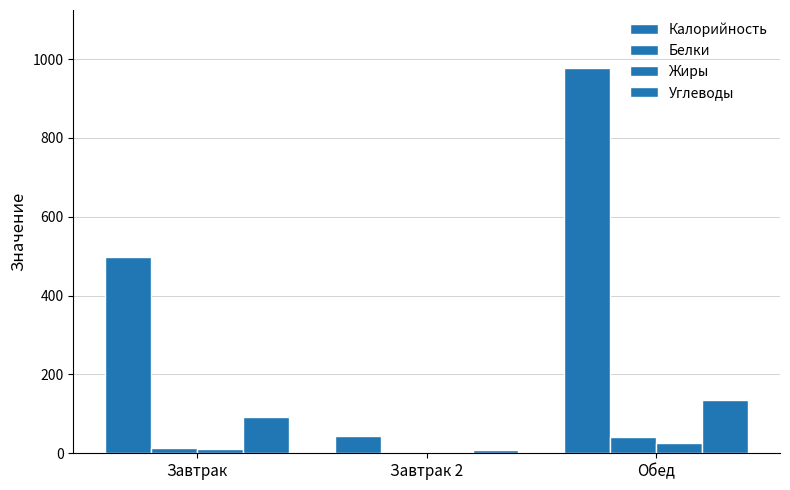

How many groups of bars are there?

3